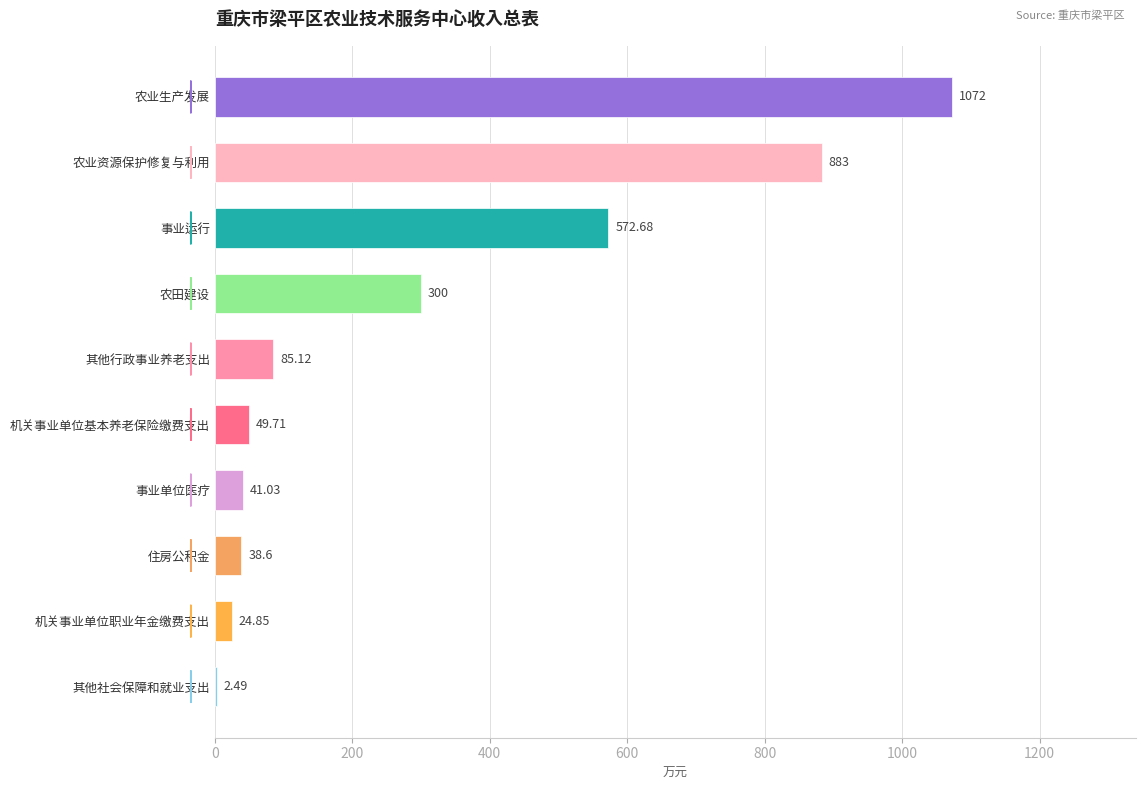

Which has a higher value, 农田建设 or 其他行政事业养老支出?

农田建设